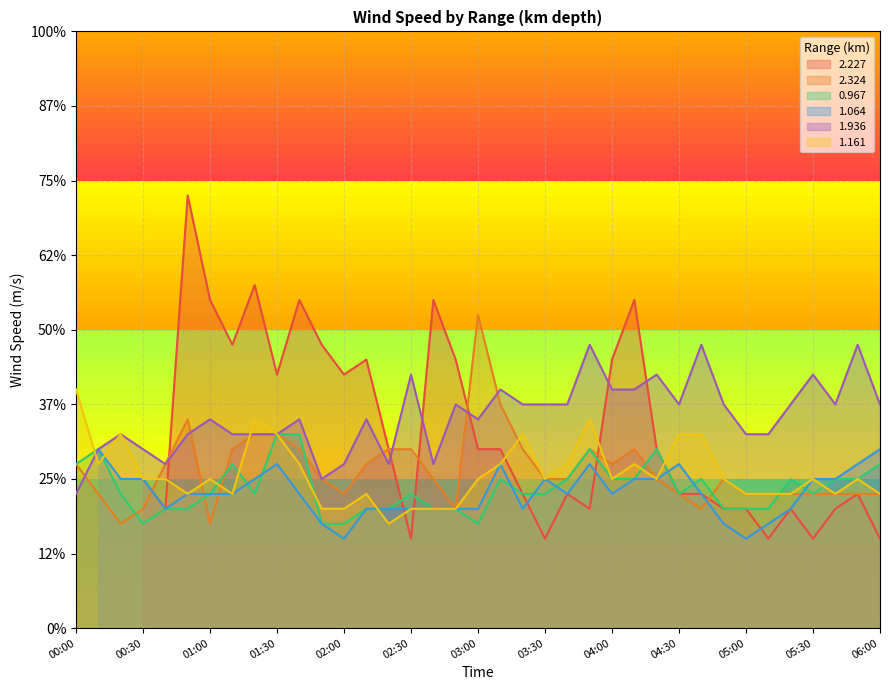

True or false: 0.967 and 1.936 intersect in this chart.

False